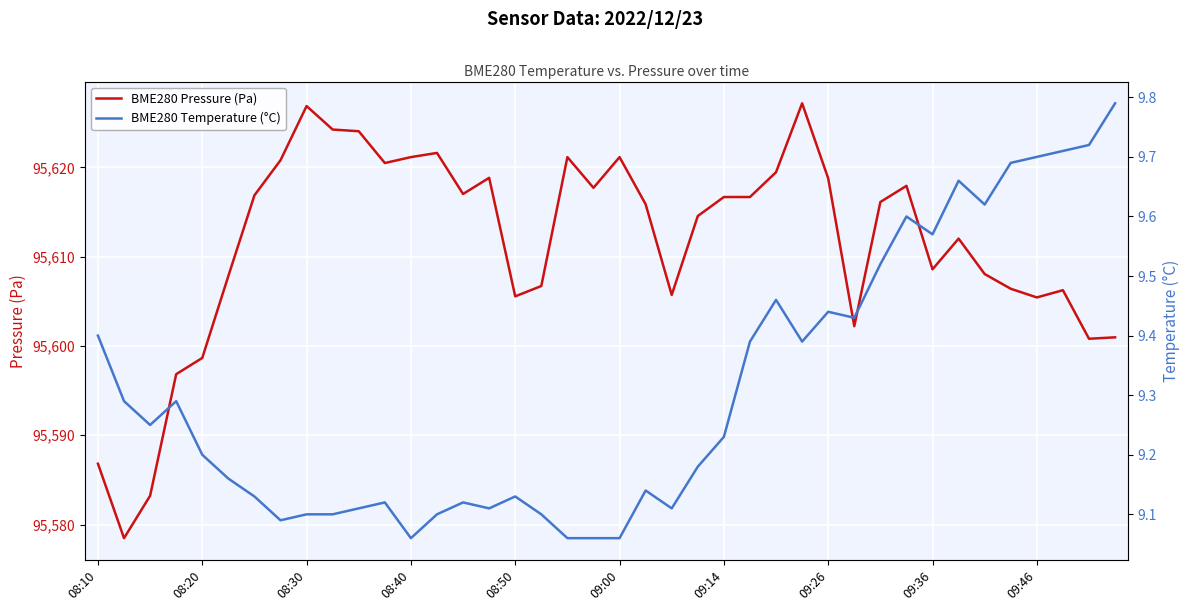

What is the minimum value for BME280 Pressure (Pa)?

95578.5